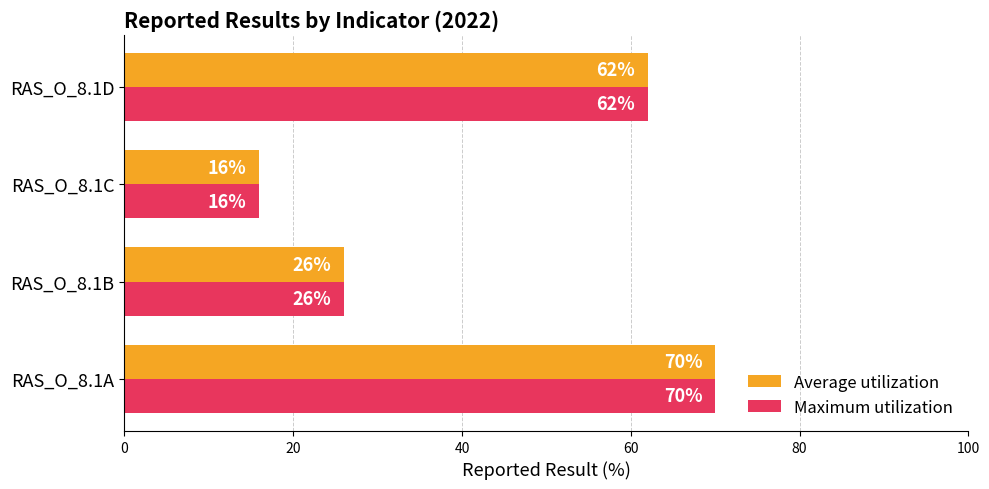

What is the difference between the second highest and minimum values in the Average utilization series?

46